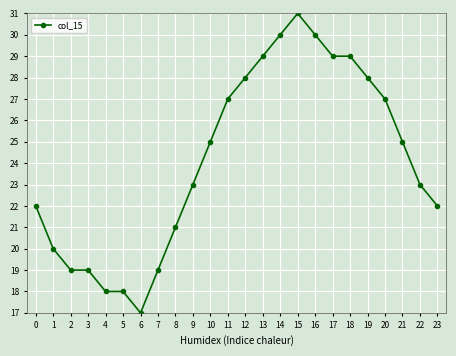

Reading right to left, what are all the values shown in this chart?

22	23	25	27	28	29	29	30	31	30	29	28	27	25	23	21	19	17	18	18	19	19	20	22